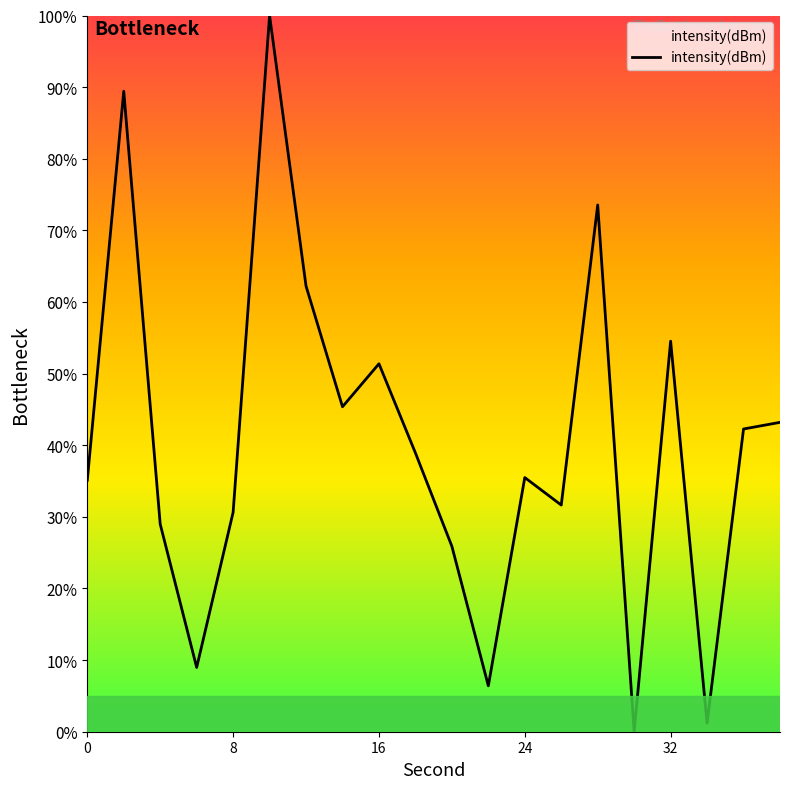

What is the maximum value shown in the chart?

100.0